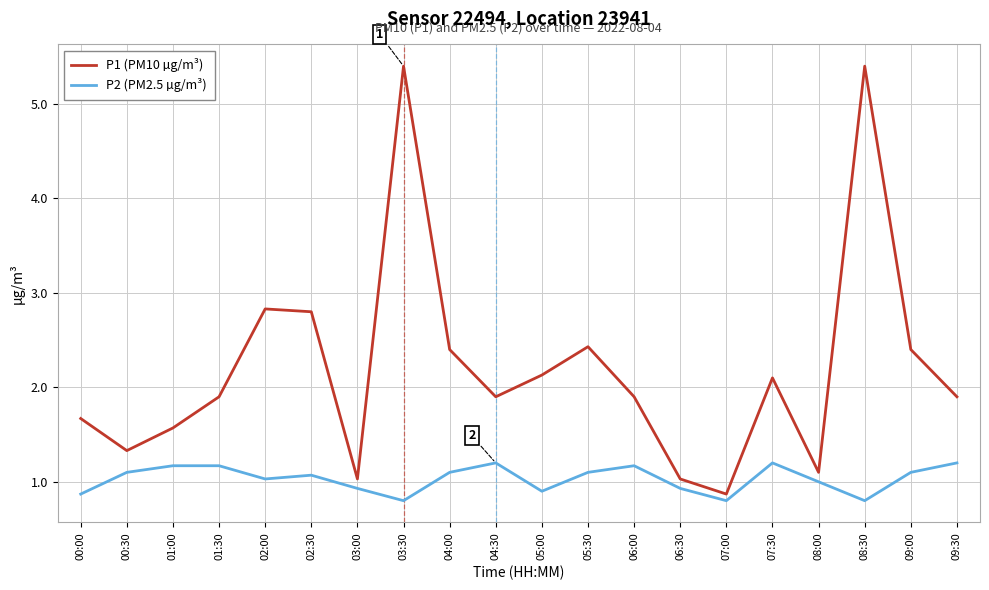

The value of P2 (PM2.5 µg/m³) at 07:30 is 2.1. True or false?

False